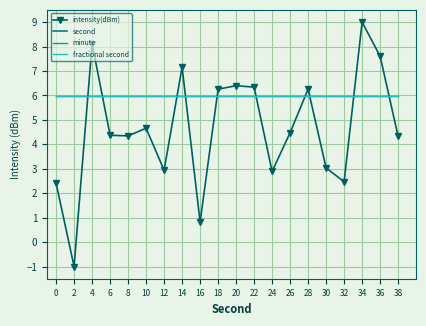

Is the value of minute at 38 greater than the value of second at 38?

No